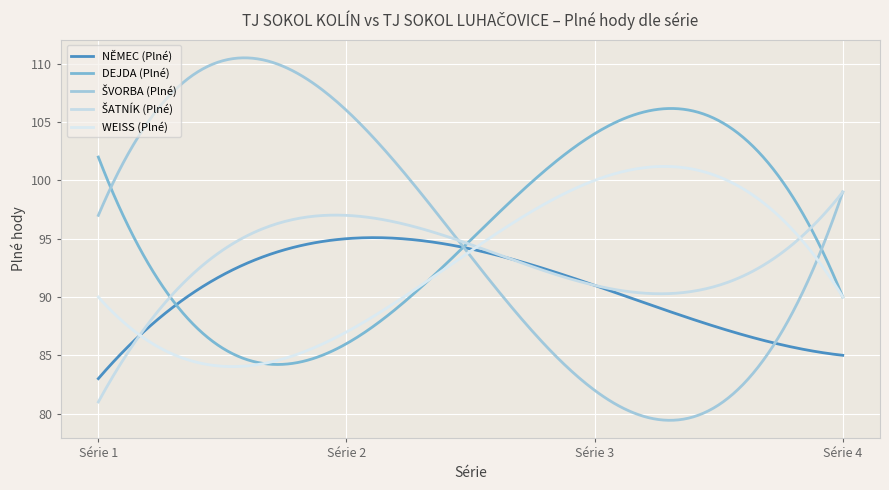

How many lines are shown in the chart?

5